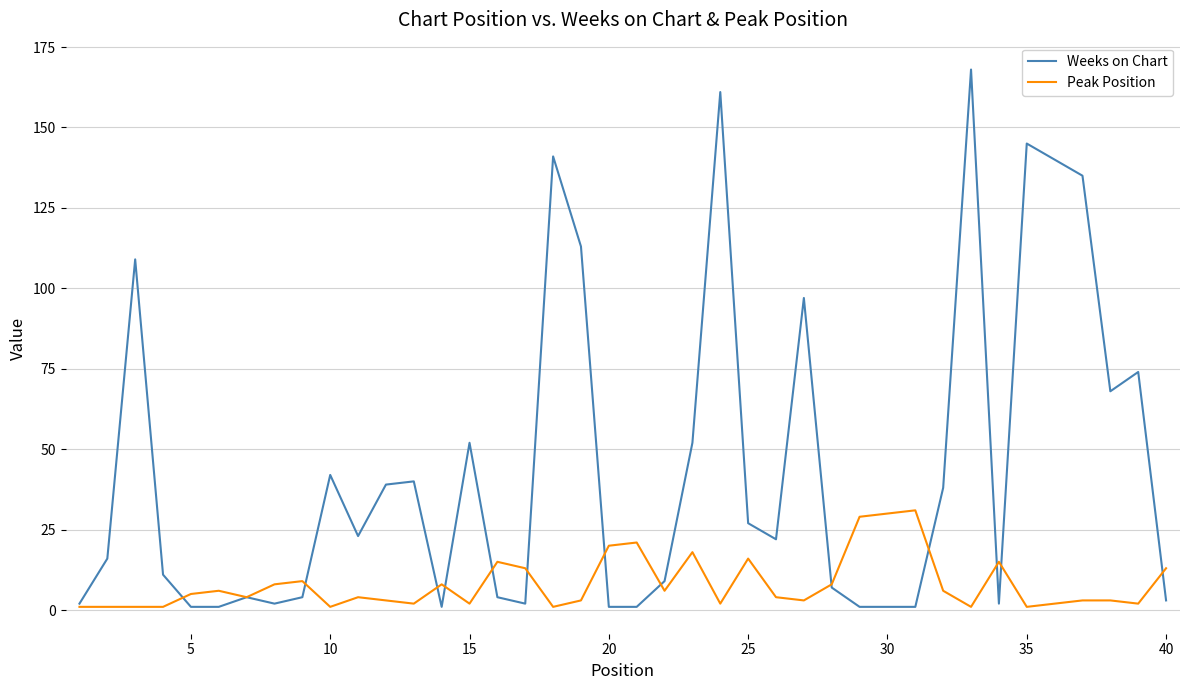

What is the highest value of the Peak Position series?

31